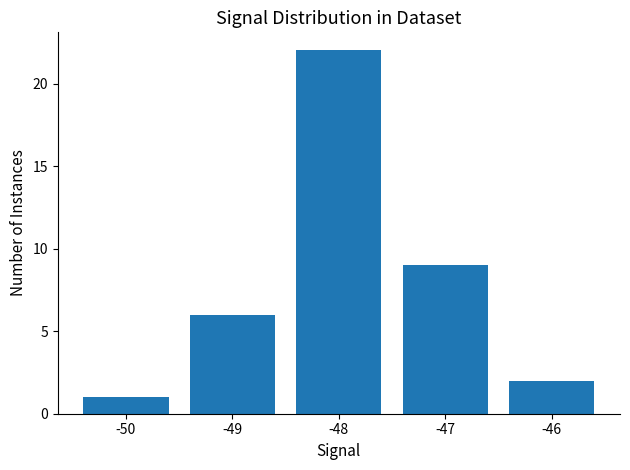

What is the value of the 1st bar from the left?

1